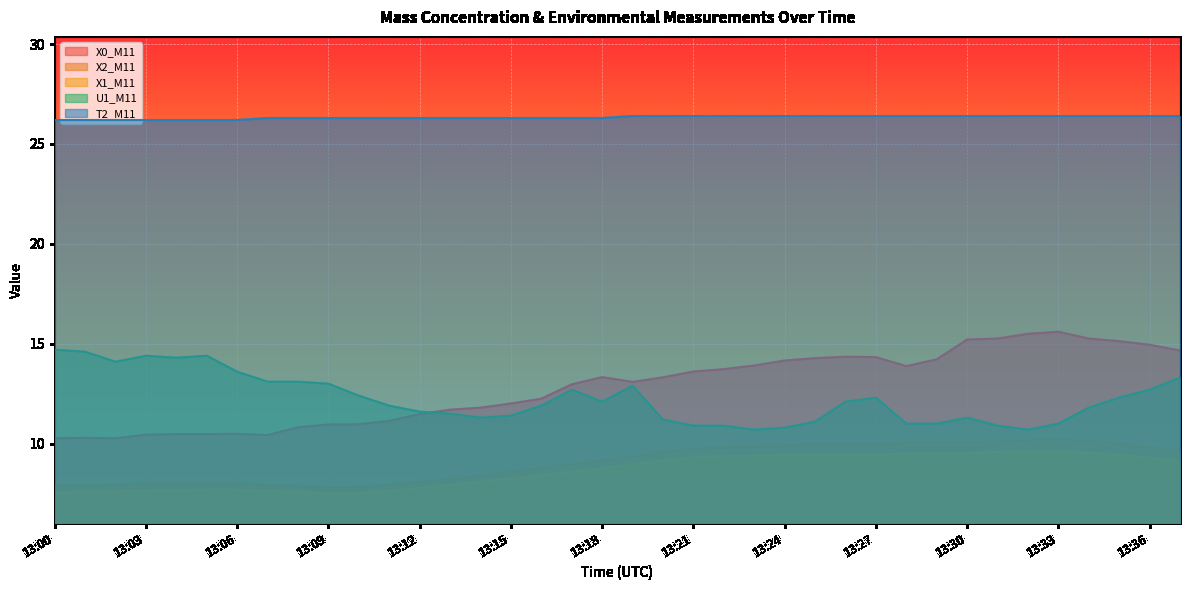

True or false: X0_M11 has a value of 4.8 at 13:06.

False